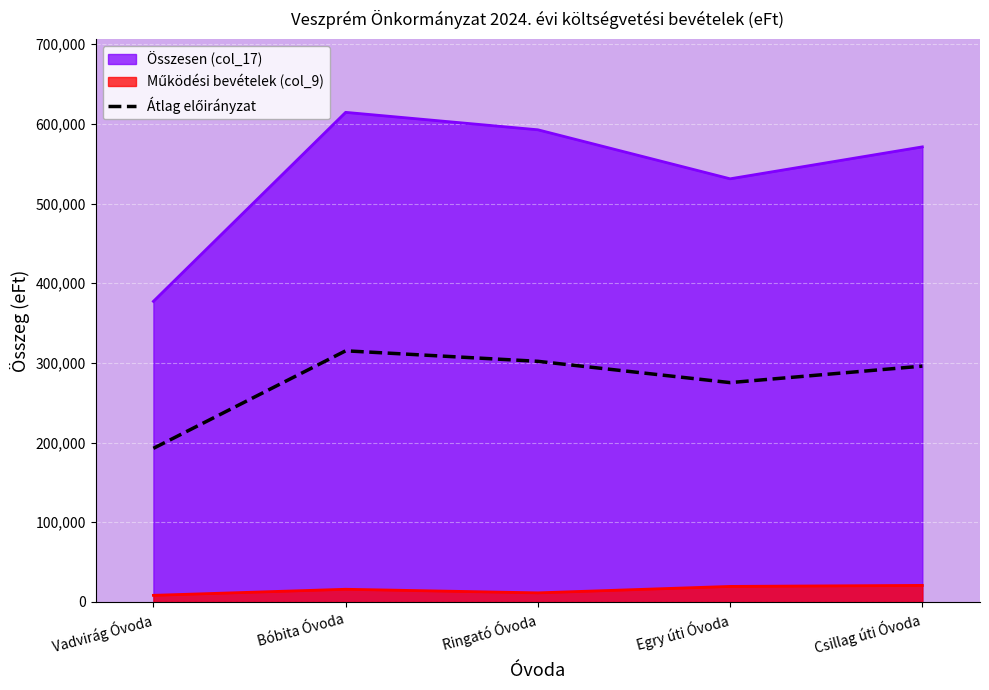

Which has a higher value, Bóbita Óvoda or Csillag úti Óvoda?

Bóbita Óvoda